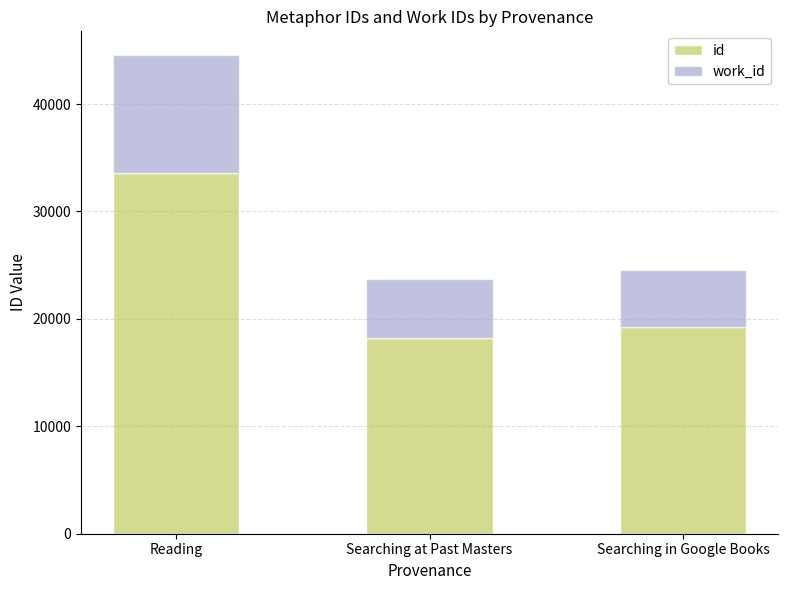

Is it true that id equals 19244 at Searching in Google Books?

True